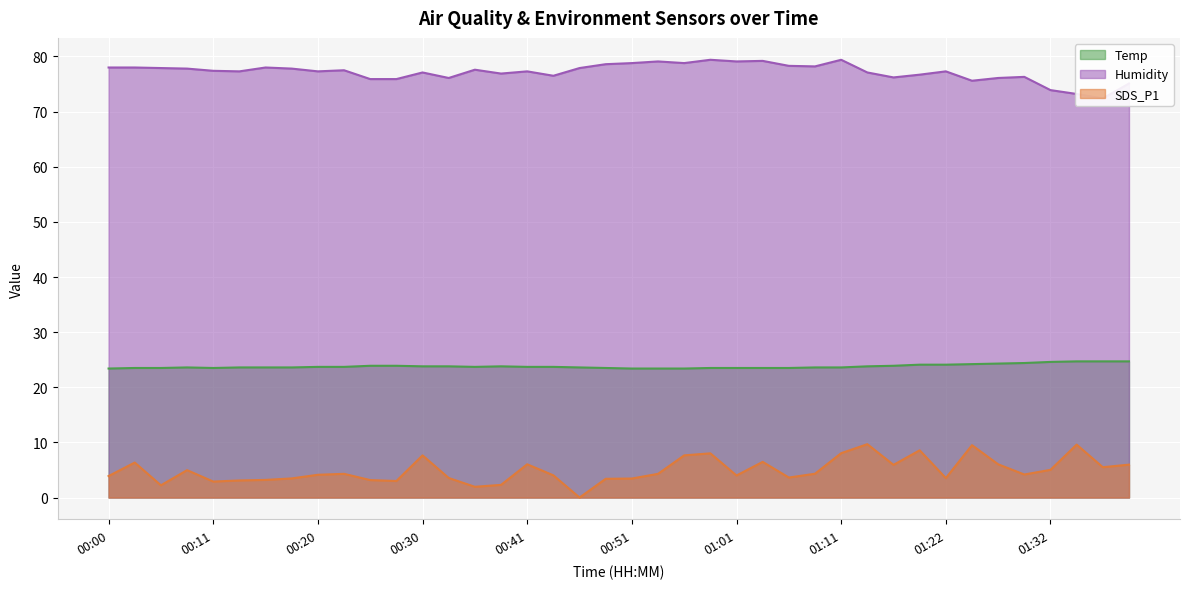

How many interior local valleys does the SDS_P1 series have?

11